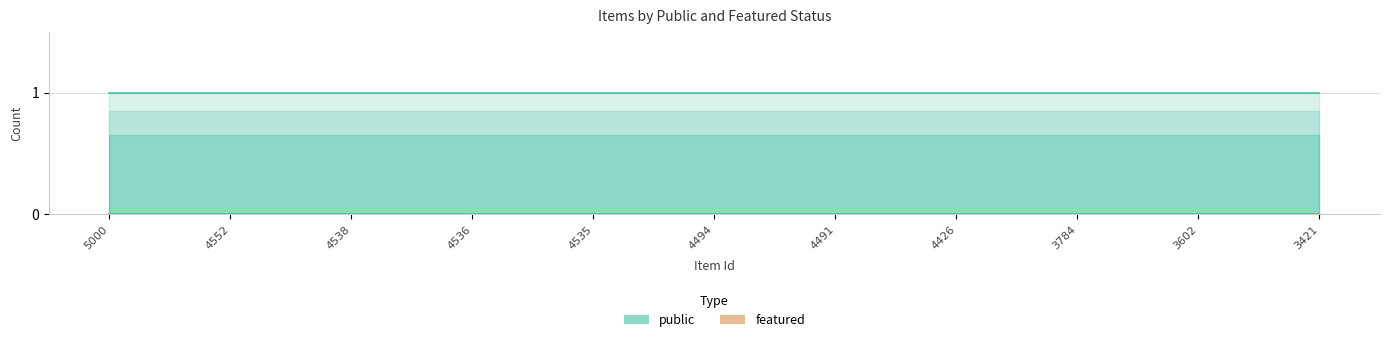

True or false: public and featured cross at least once.

False